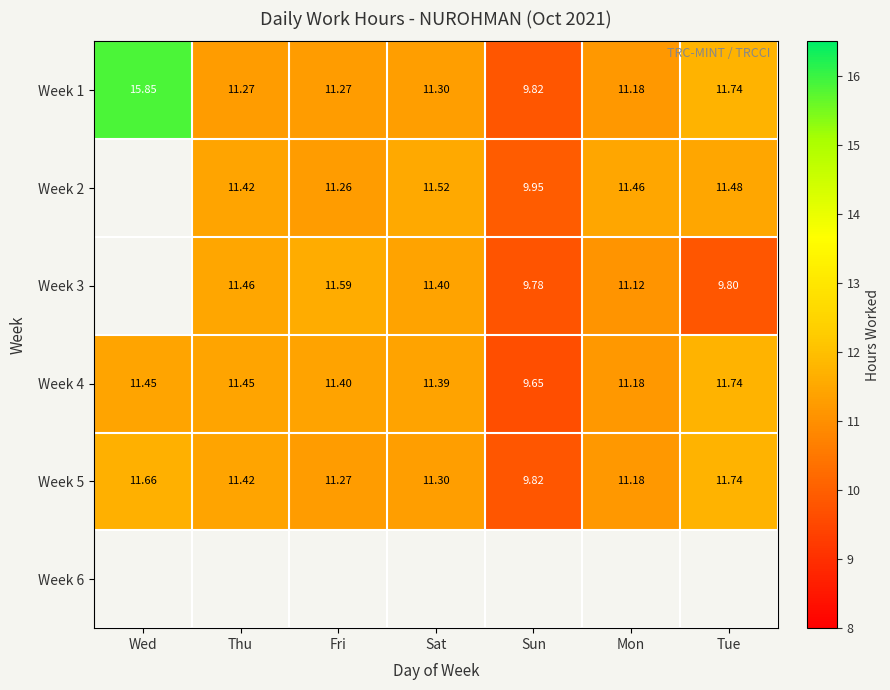

At which label does Week 5 reach its peak?

Tue